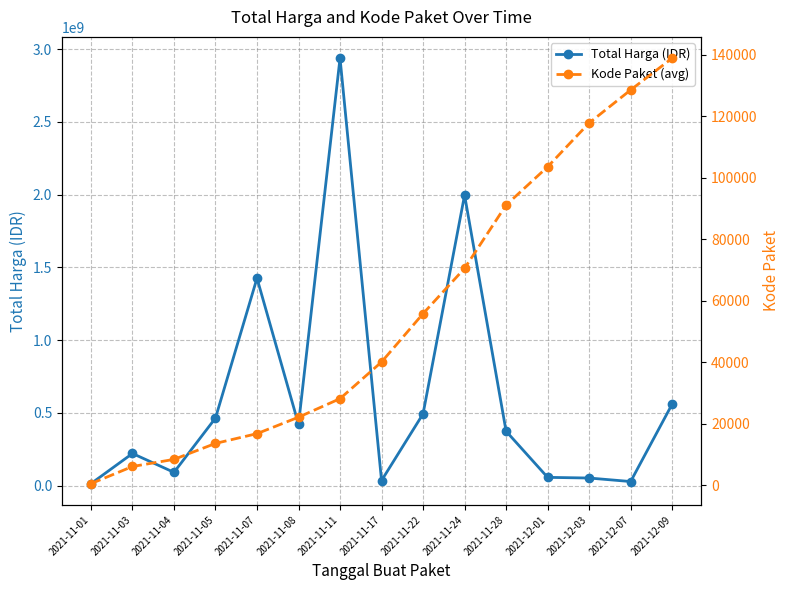

Read the Total Harga (IDR) value at 2021-11-03.

220303770